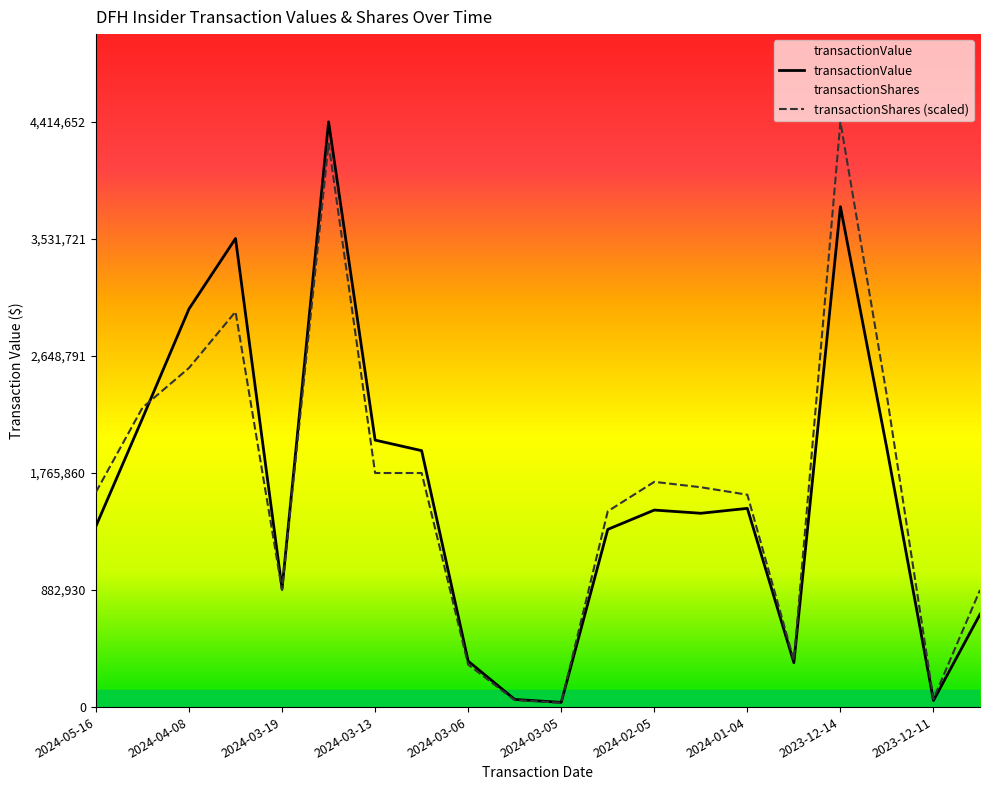

True or false: transactionValue and transactionShares cross at least once.

True